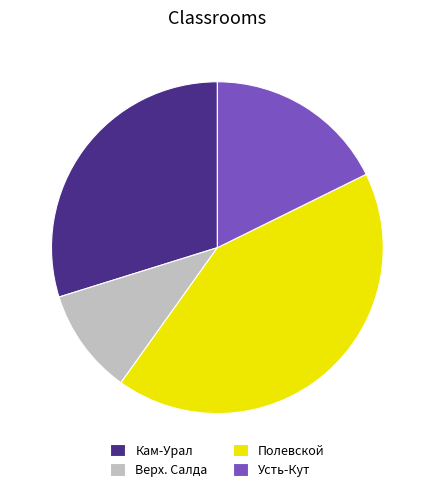

Rank the categories by value from lowest to highest.

Верх. Салда, Усть-Кут, Кам-Урал, Полевской